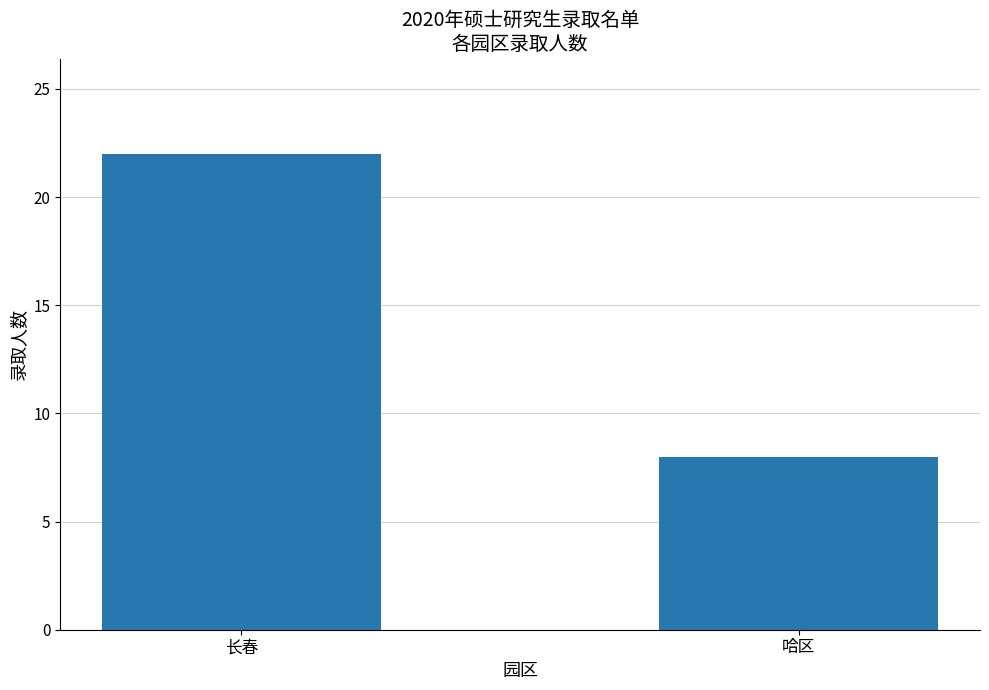

What is the sum of the values at 哈区 and 长春?

30